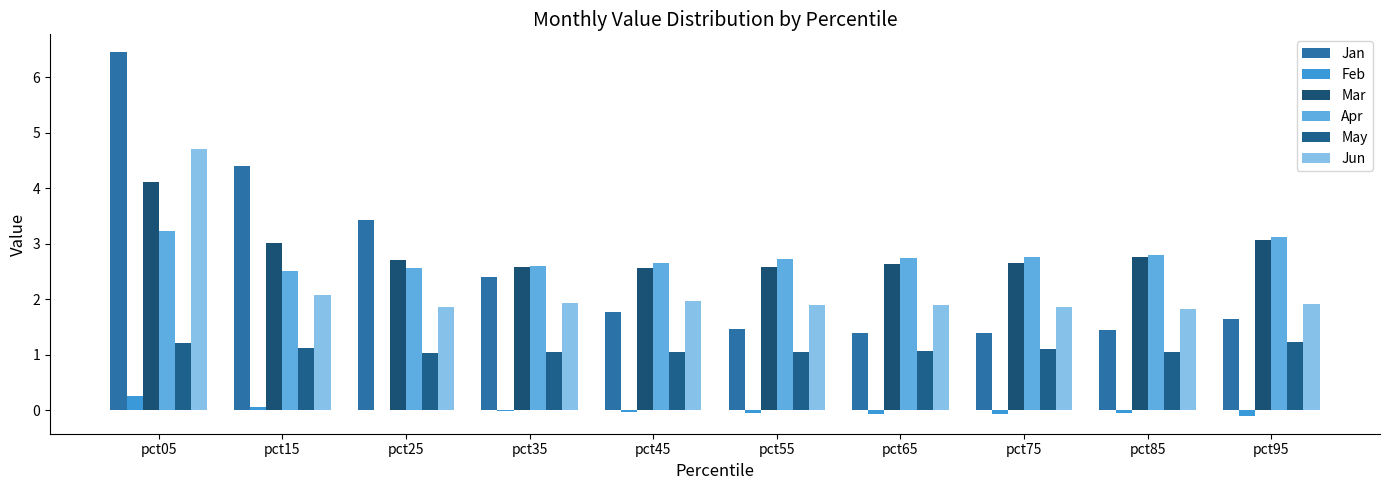

What is the sum of all Apr values?

27.7